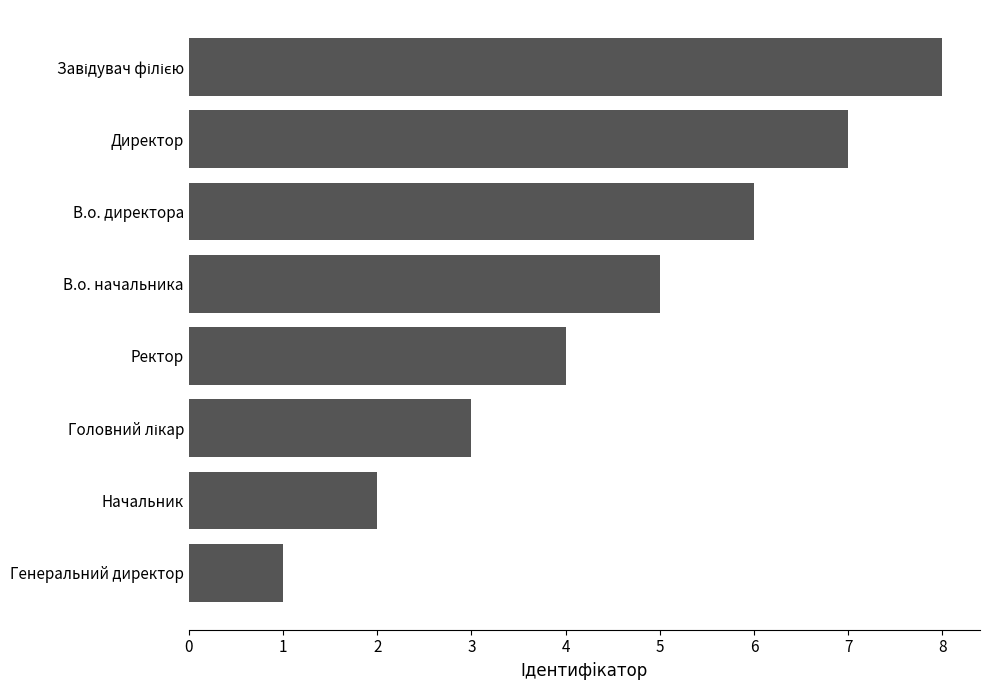

What is the change in value from Ректор to В.о. начальника?

+1